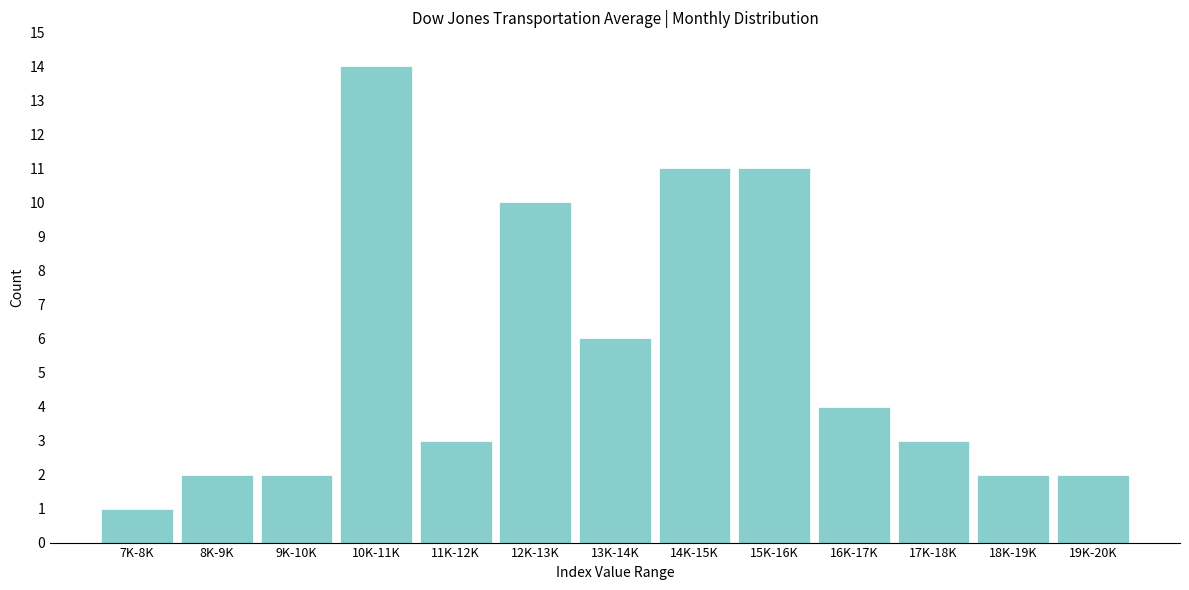

Reading right to left, what are all the values shown in this chart?

2	2	3	4	11	11	6	10	3	14	2	2	1